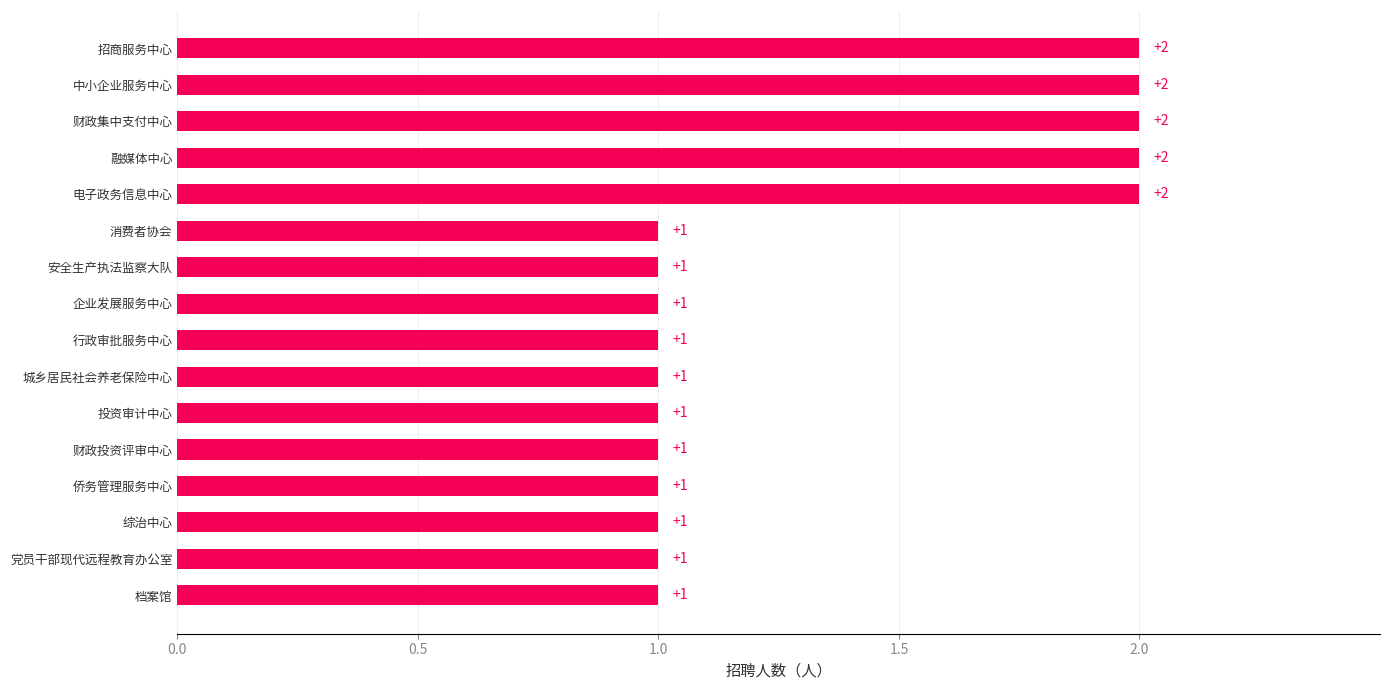

Approximately how many times larger is the value at 投资审计中心 compared to 城乡居民社会养老保险中心?

1.0